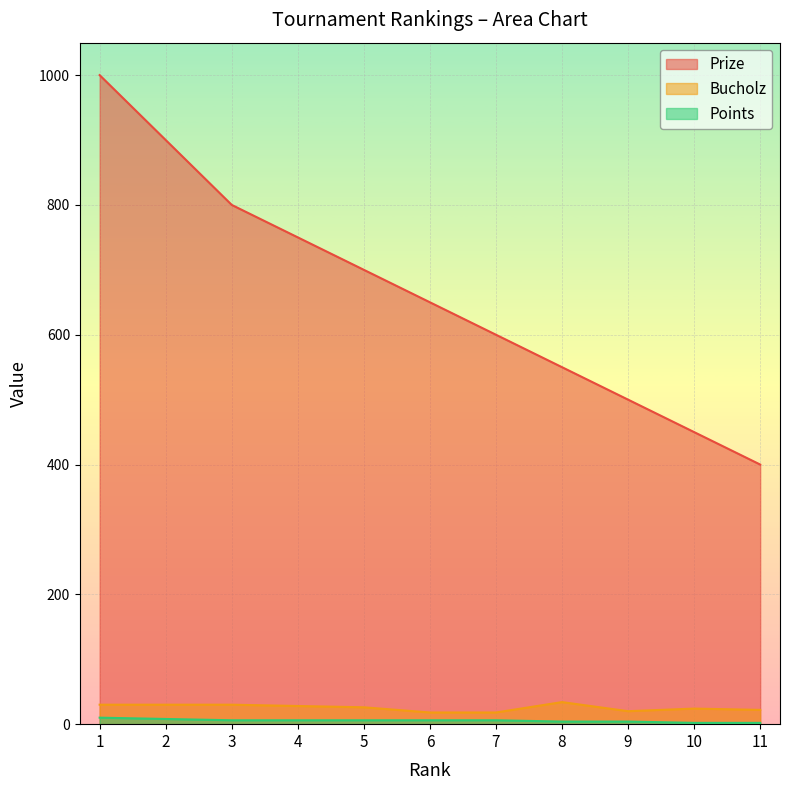

Rank the series at 4 from lowest to highest value.

Points, Bucholz, Prize